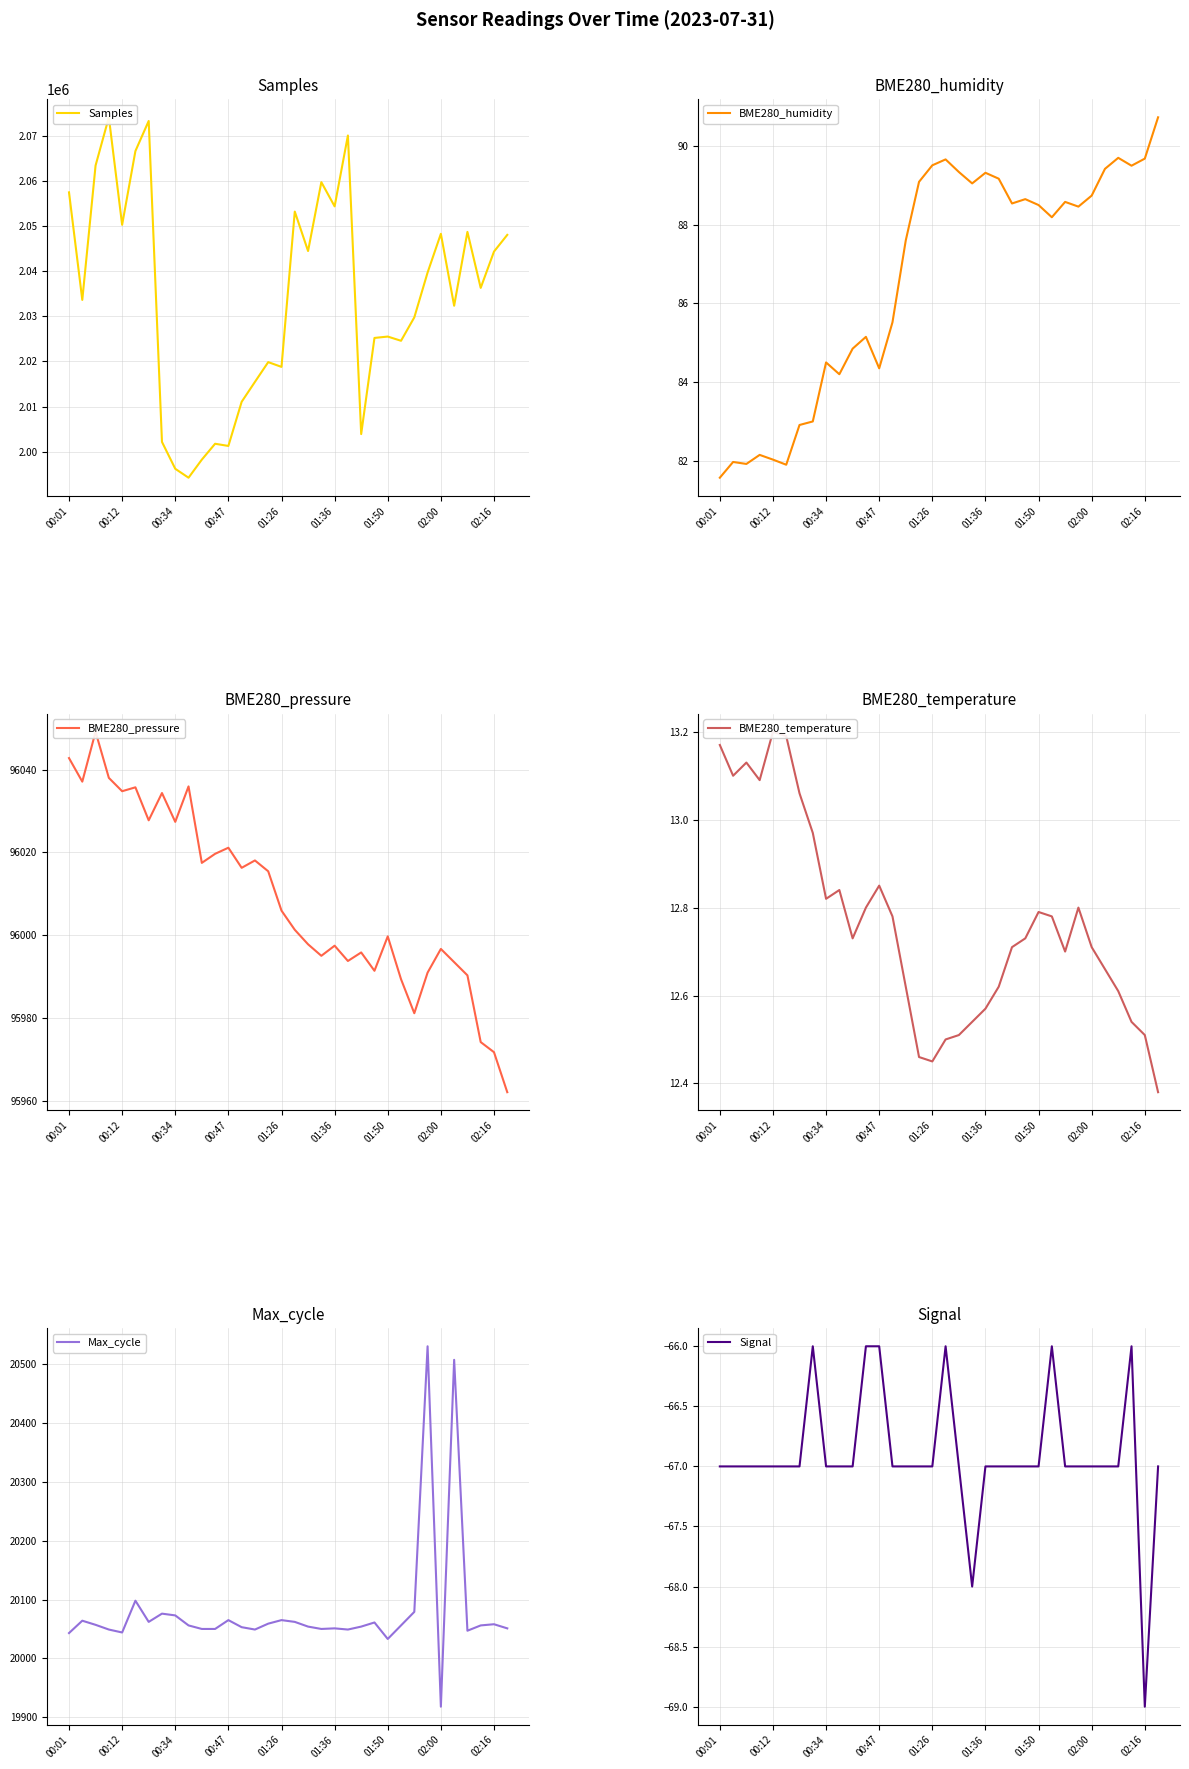

True or false: BME280_humidity has a value of 127.8 at 02:16.

False